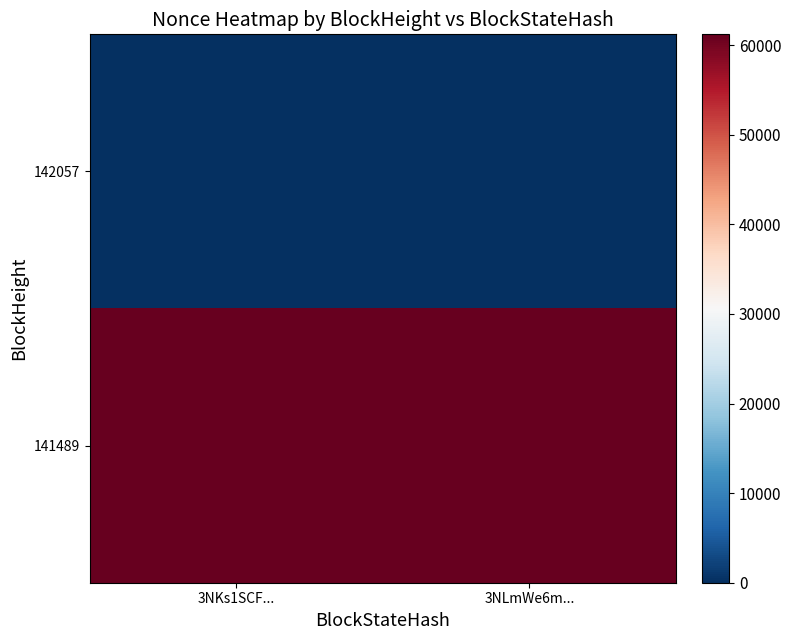

Which category has the highest value in the 141489 series?

3NKs1SCF...